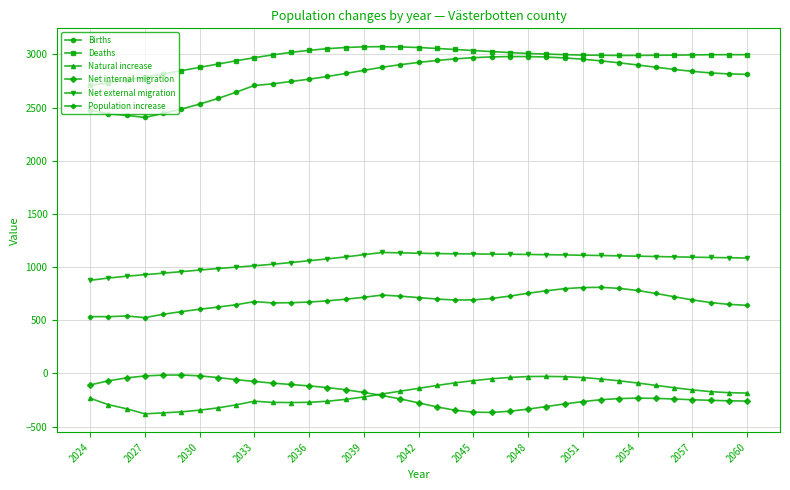

Which series has the largest total across all categories?

Deaths